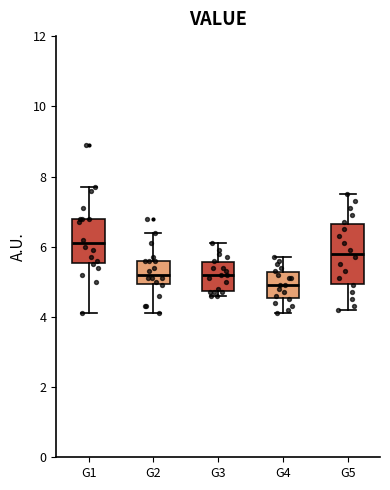

Reading left to right, read every box against the y-axis: the position of its median line, the range the box covers, and the ends of its whiskers. The values are not printed on the chart, so give them approximately, as read against the axis.

G1: median 6.2, box 5.6 to 6.8, whiskers 4.2 to 7.8
G2: median 5.2, box 5.0 to 5.6, whiskers 4.2 to 6.4
G3: median 5.2, box 4.8 to 5.6, whiskers 4.6 to 6.2
G4: median 5.0, box 4.6 to 5.2, whiskers 4.2 to 5.8
G5: median 5.8, box 5.0 to 6.6, whiskers 4.2 to 7.6